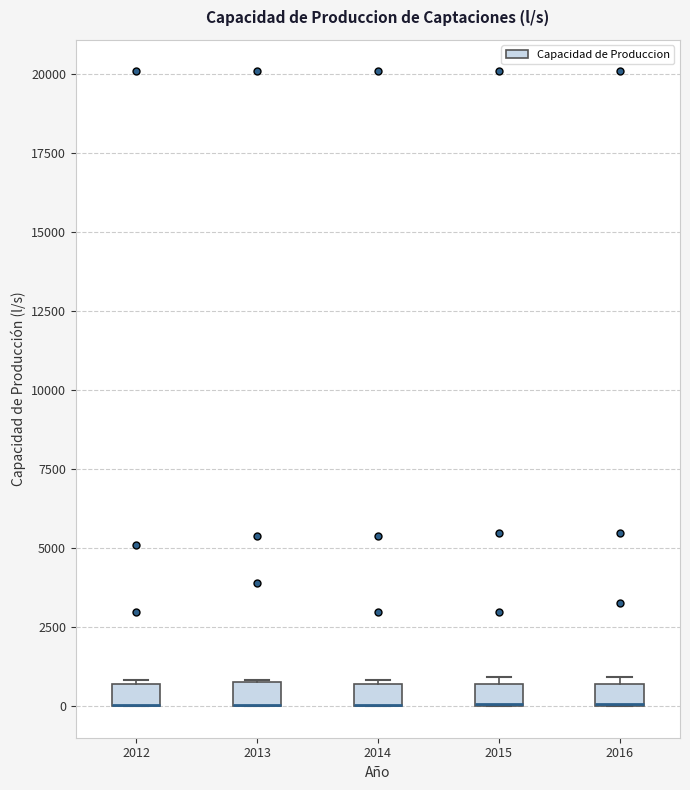

Where is the lower edge of the box at x = 2015 on the y-axis? The values are not printed on the chart, so give them approximately, as read against the axis.

0